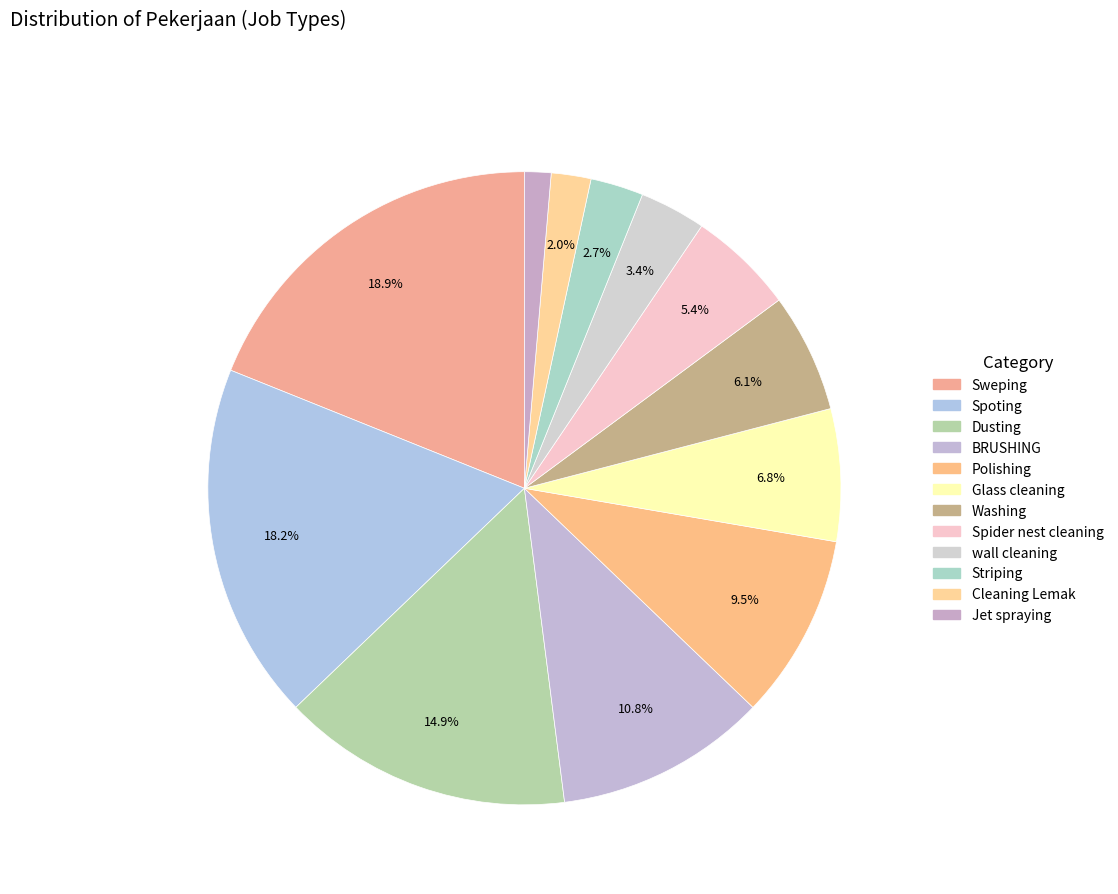

Does wall cleaning account for over 50% of the chart?

No